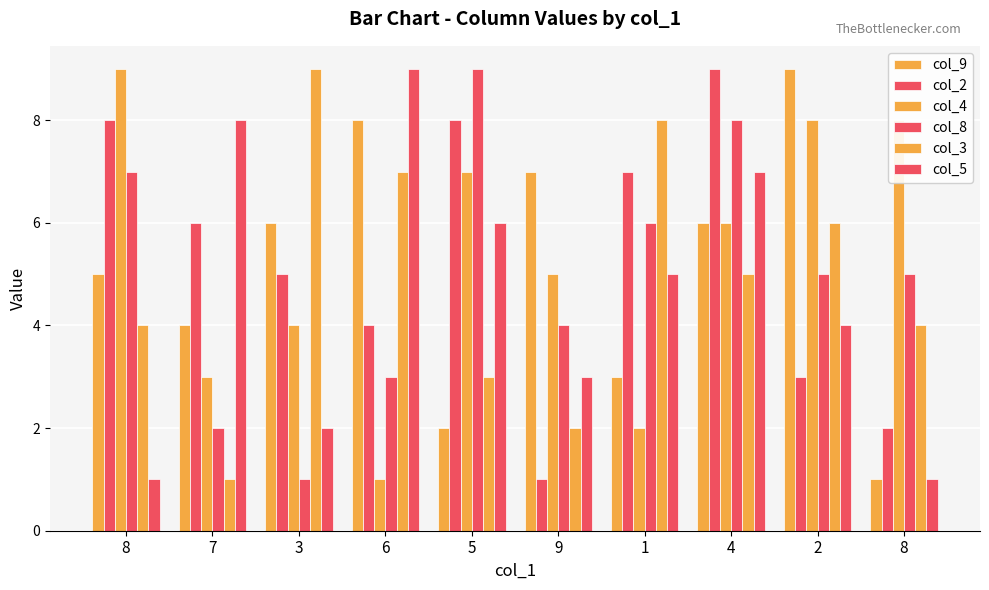

What is the lowest value of the col_4 series?

1